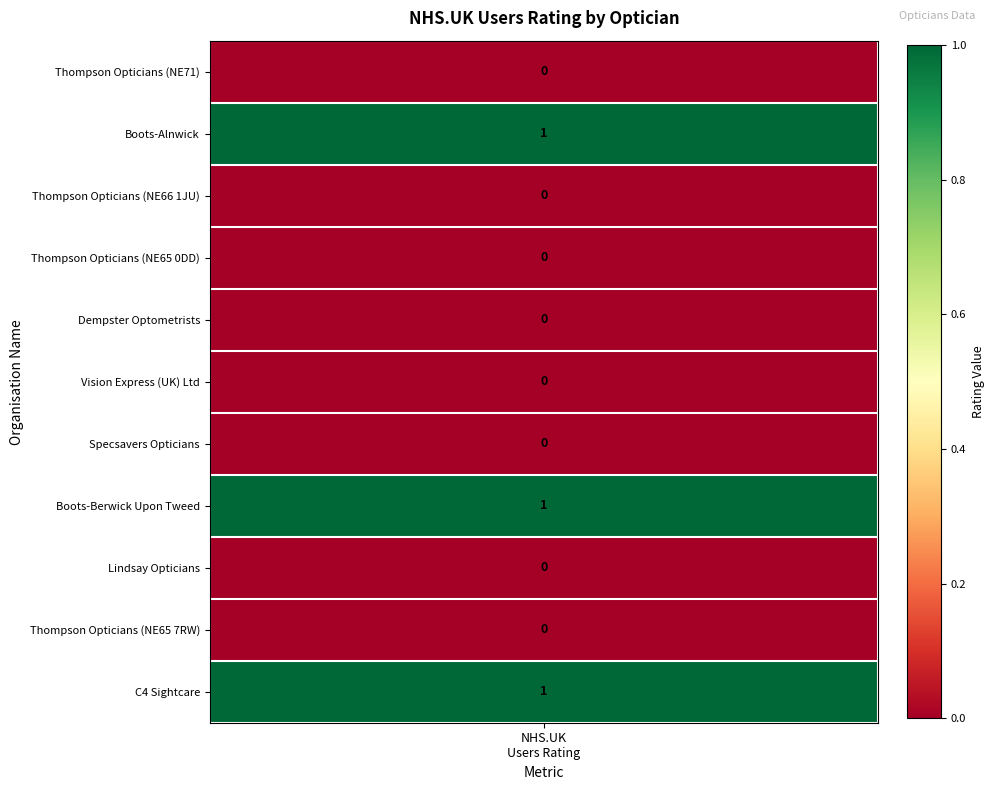

What is the sum of all values?

3